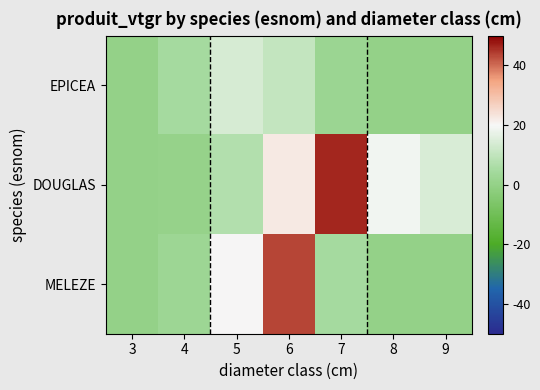

What is the greatest value displayed?

46.3